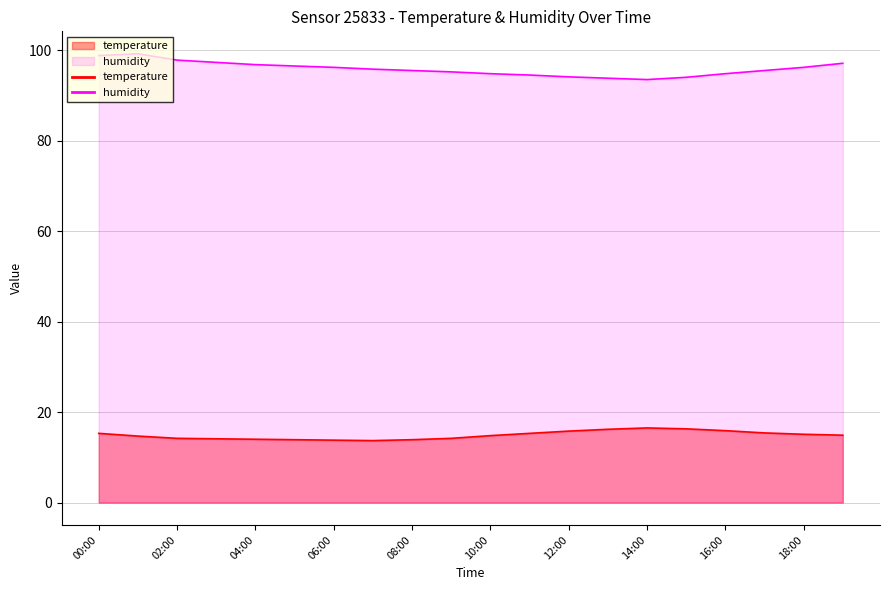

True or false: humidity has more than 0 interior local peaks.

True